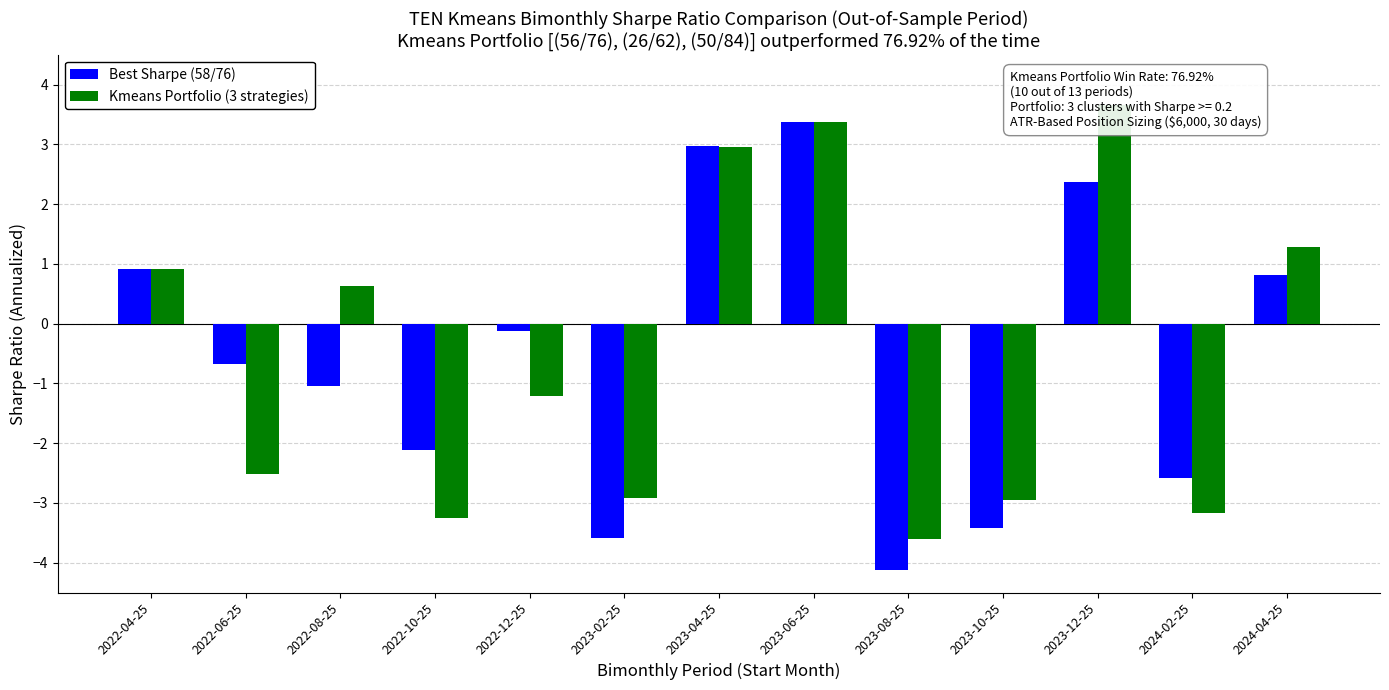

Are the bars horizontal?

No